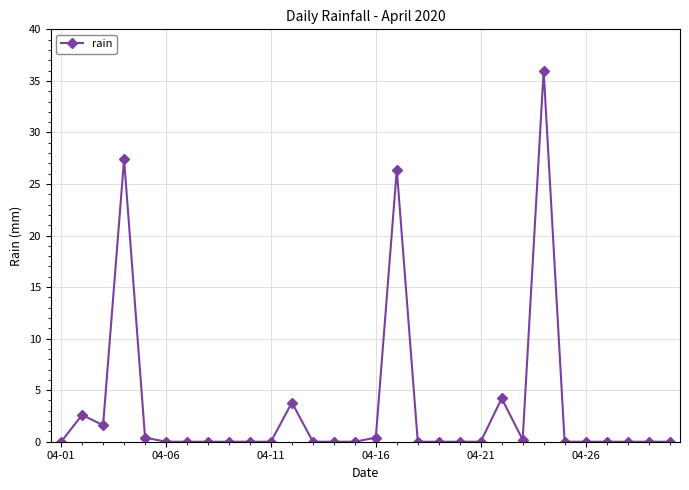

What is the value of the 4th point from the left?

27.4